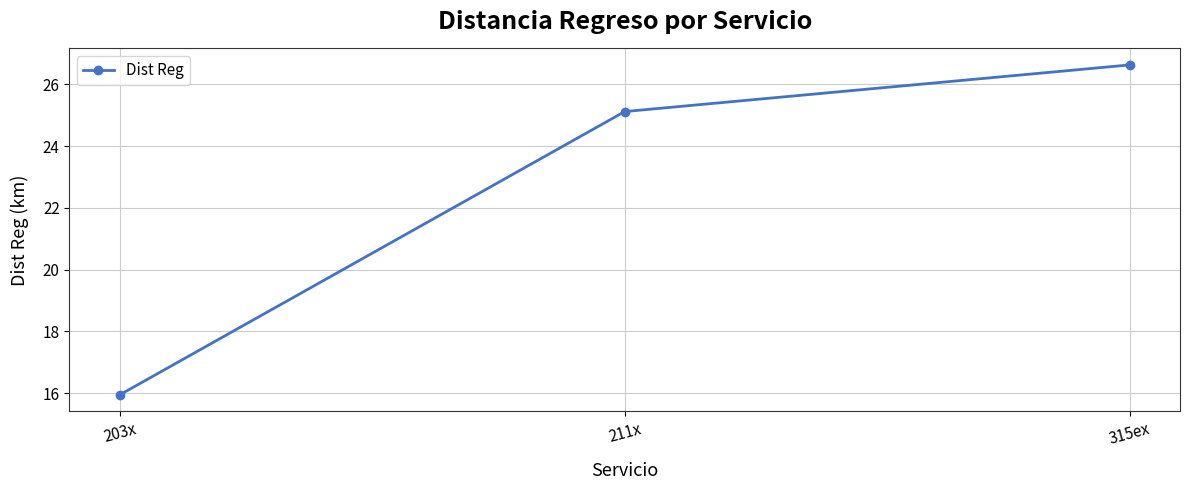

At which label is the value closest to 21?

211x